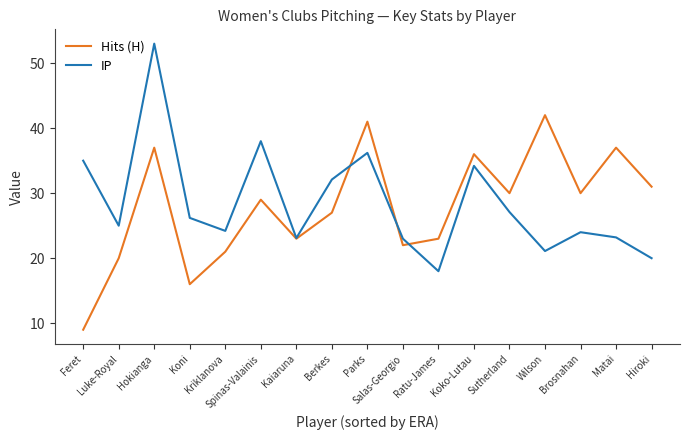

The IP series shows 6.9 at Salas-Georgio. True or false?

False